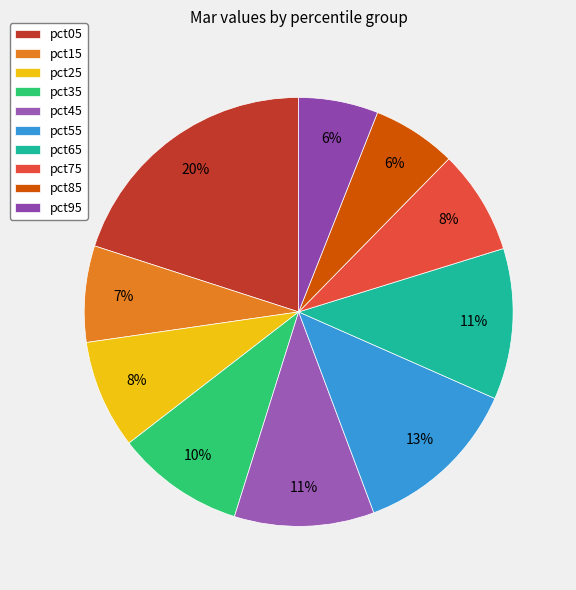

To the nearest percent, what percentage of the pie is pct35?

10%